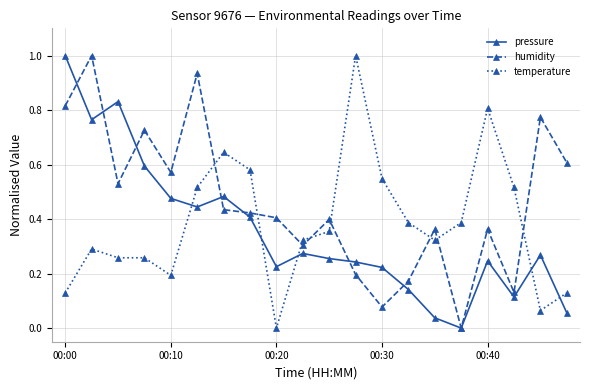

Which series has the largest total across all categories?

humidity